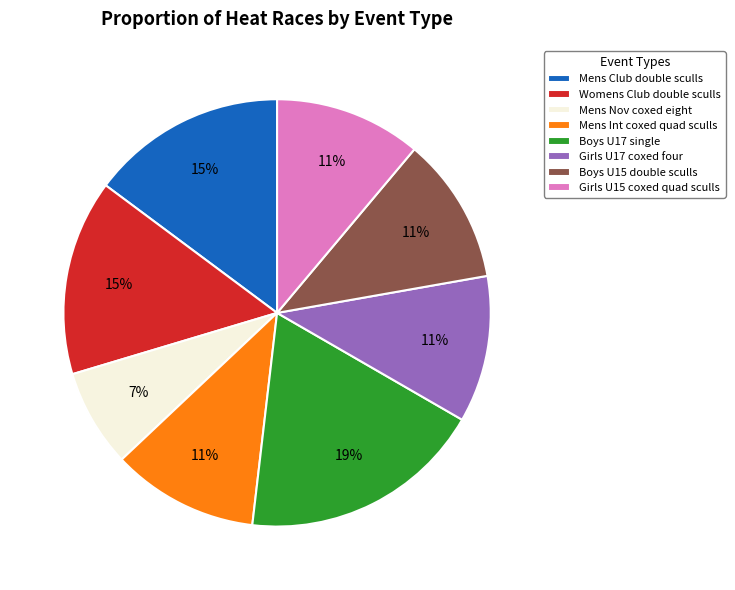

To the nearest percent, what percentage of the pie is Boys U17 single?

19%